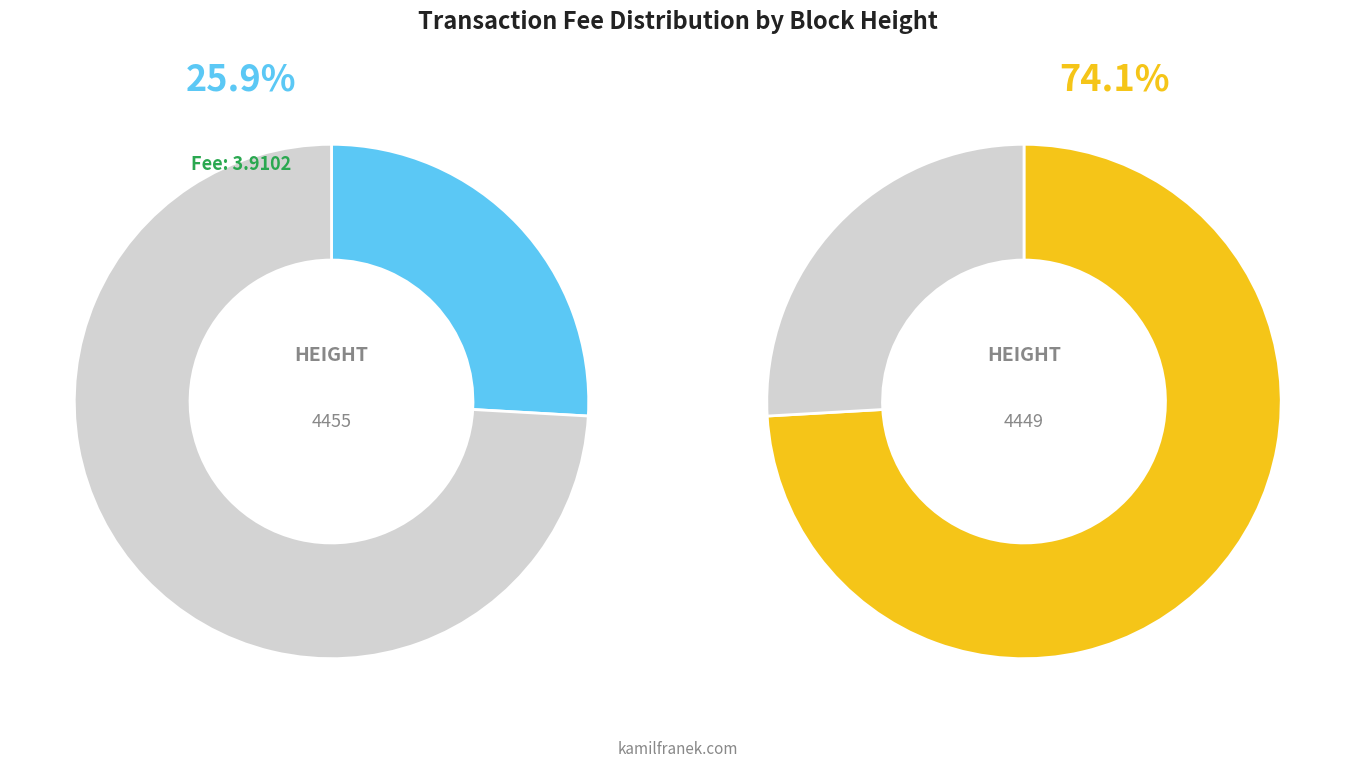

How many slices are in this pie chart?

2